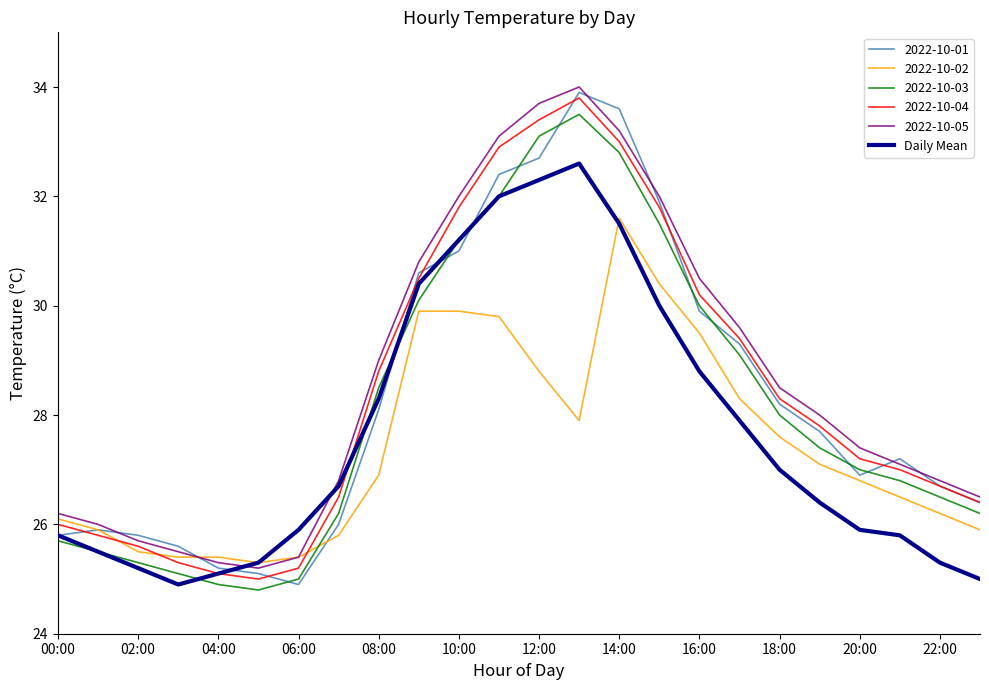

What is the maximum value for Daily Mean?

32.6